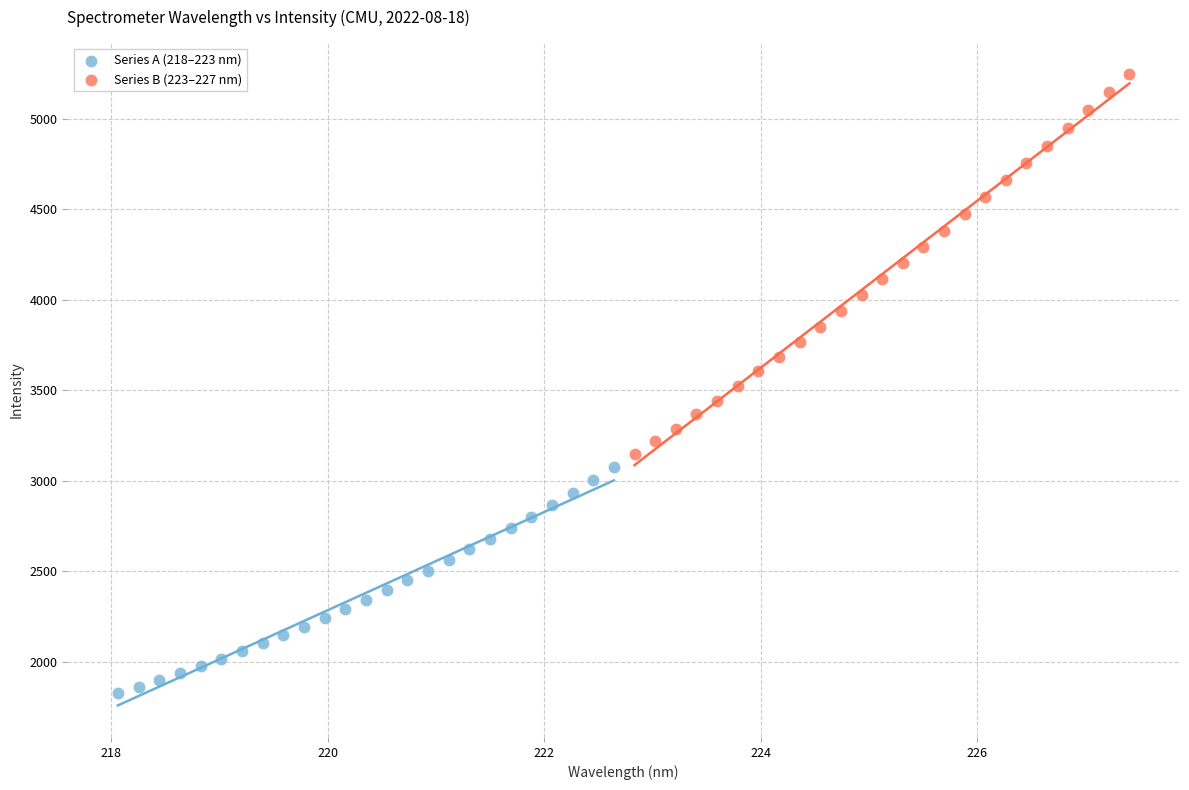

Which series reaches the maximum Y coordinate?

Series B (223–227 nm)